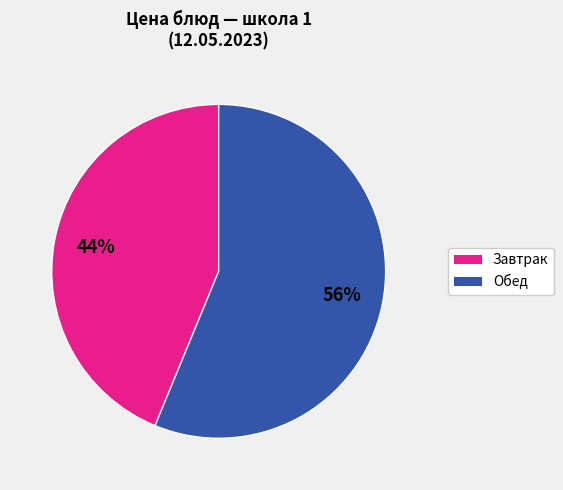

Is there a majority slice in this chart?

Yes